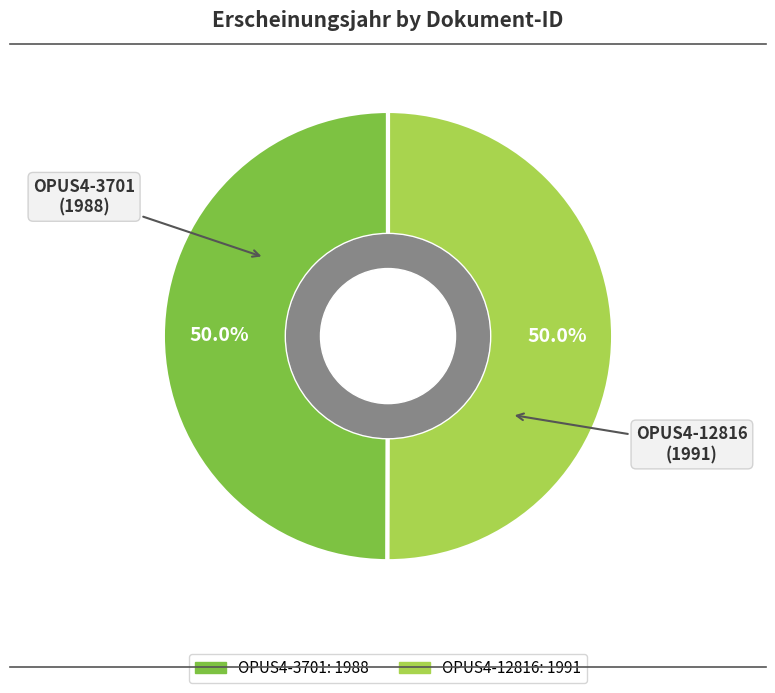

What is the total percentage of OPUS4-3701 and OPUS4-12816?

100.0%